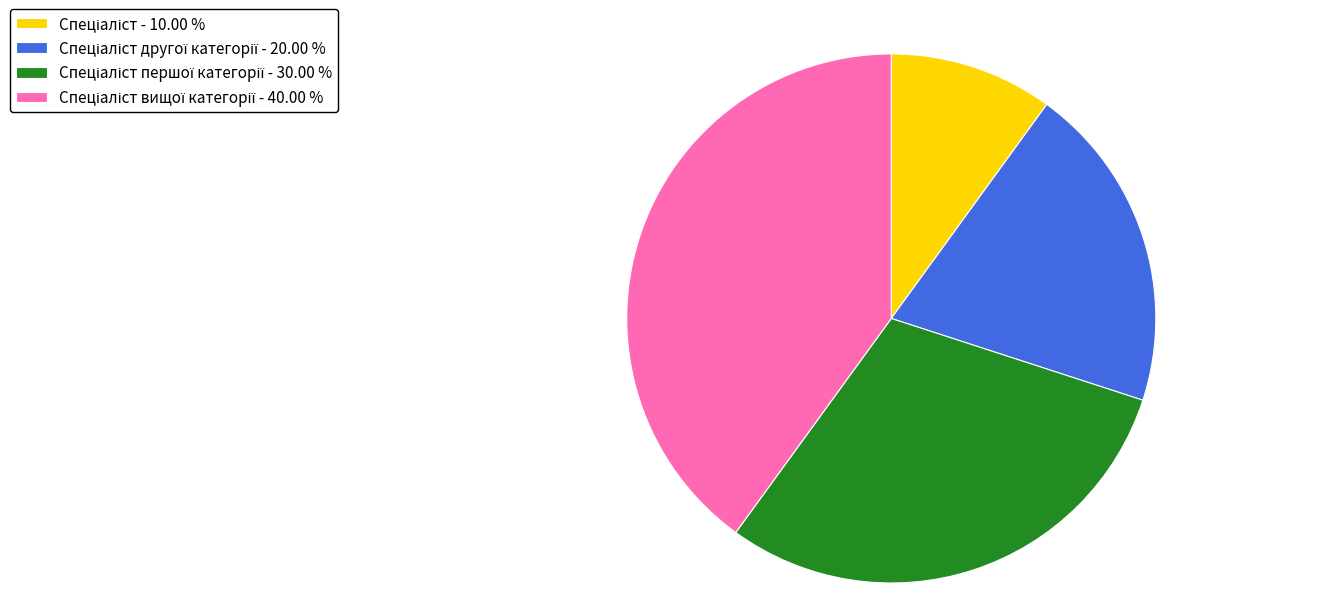

Does any single category account for the majority?

No